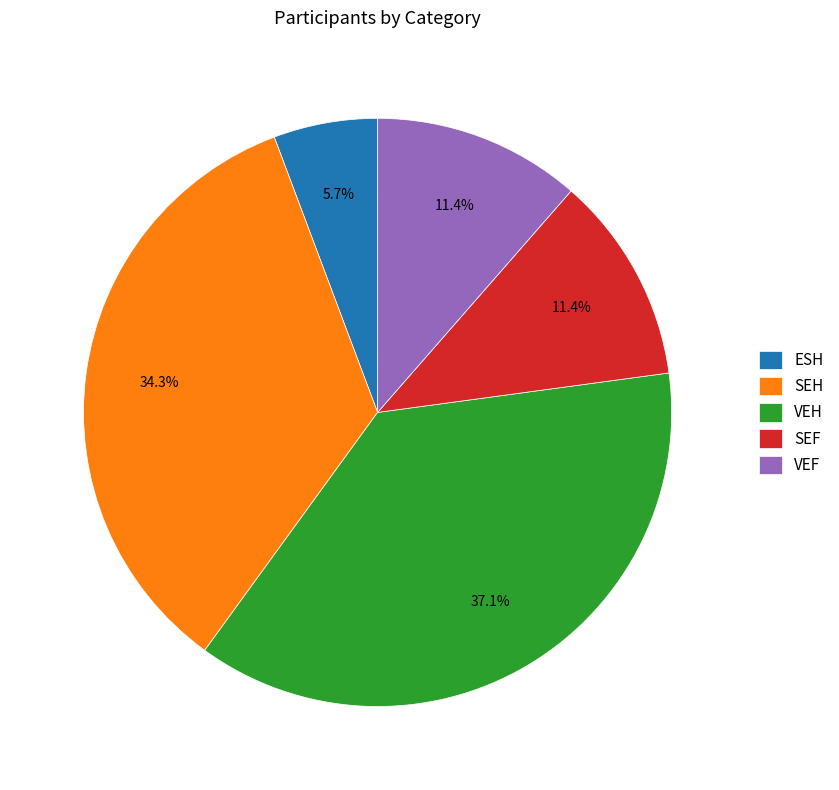

How much of the chart is everything except SEF?

88.6%